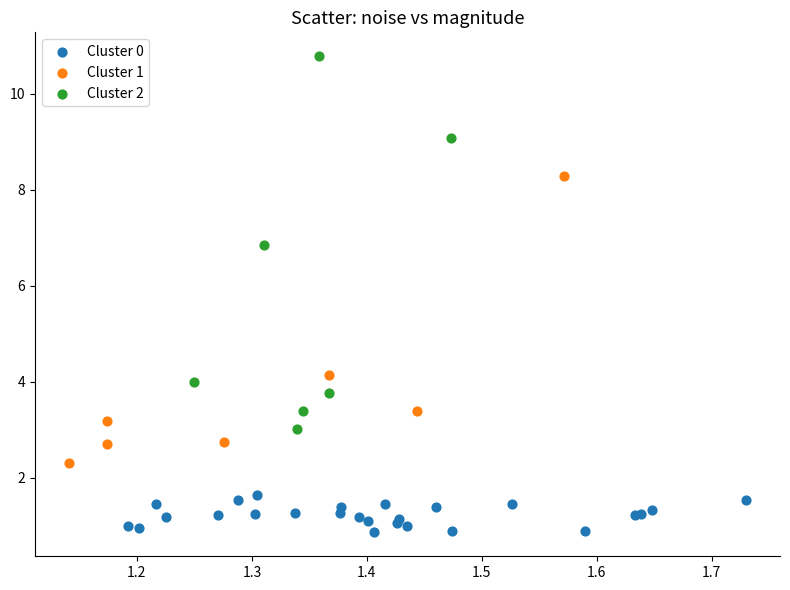

What are all the series names shown in the legend?

Cluster 0, Cluster 1, Cluster 2